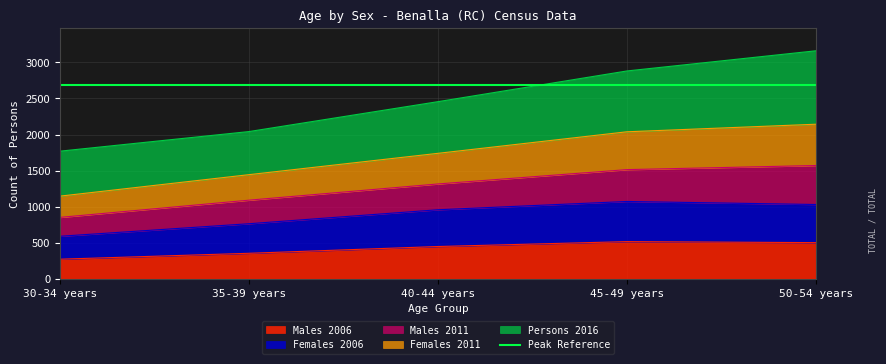

True or false: Females 2006 and Males 2006 cross at least once.

False